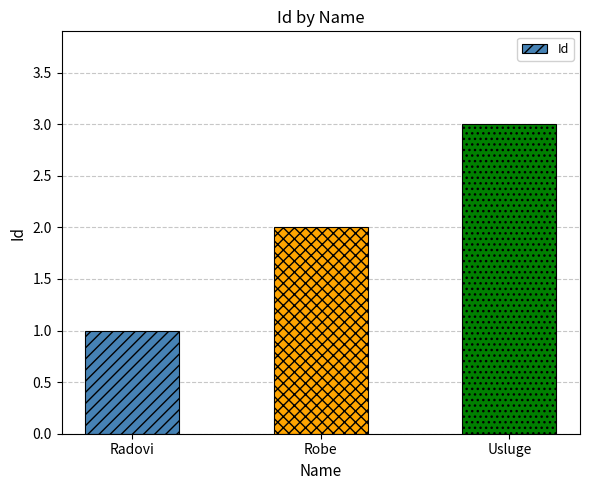

What is the change in value from Radovi to Robe?

+1